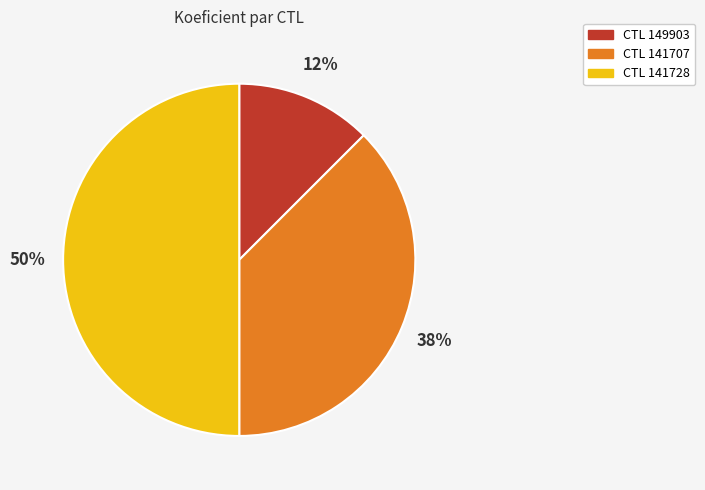

How many slices are in this pie chart?

3